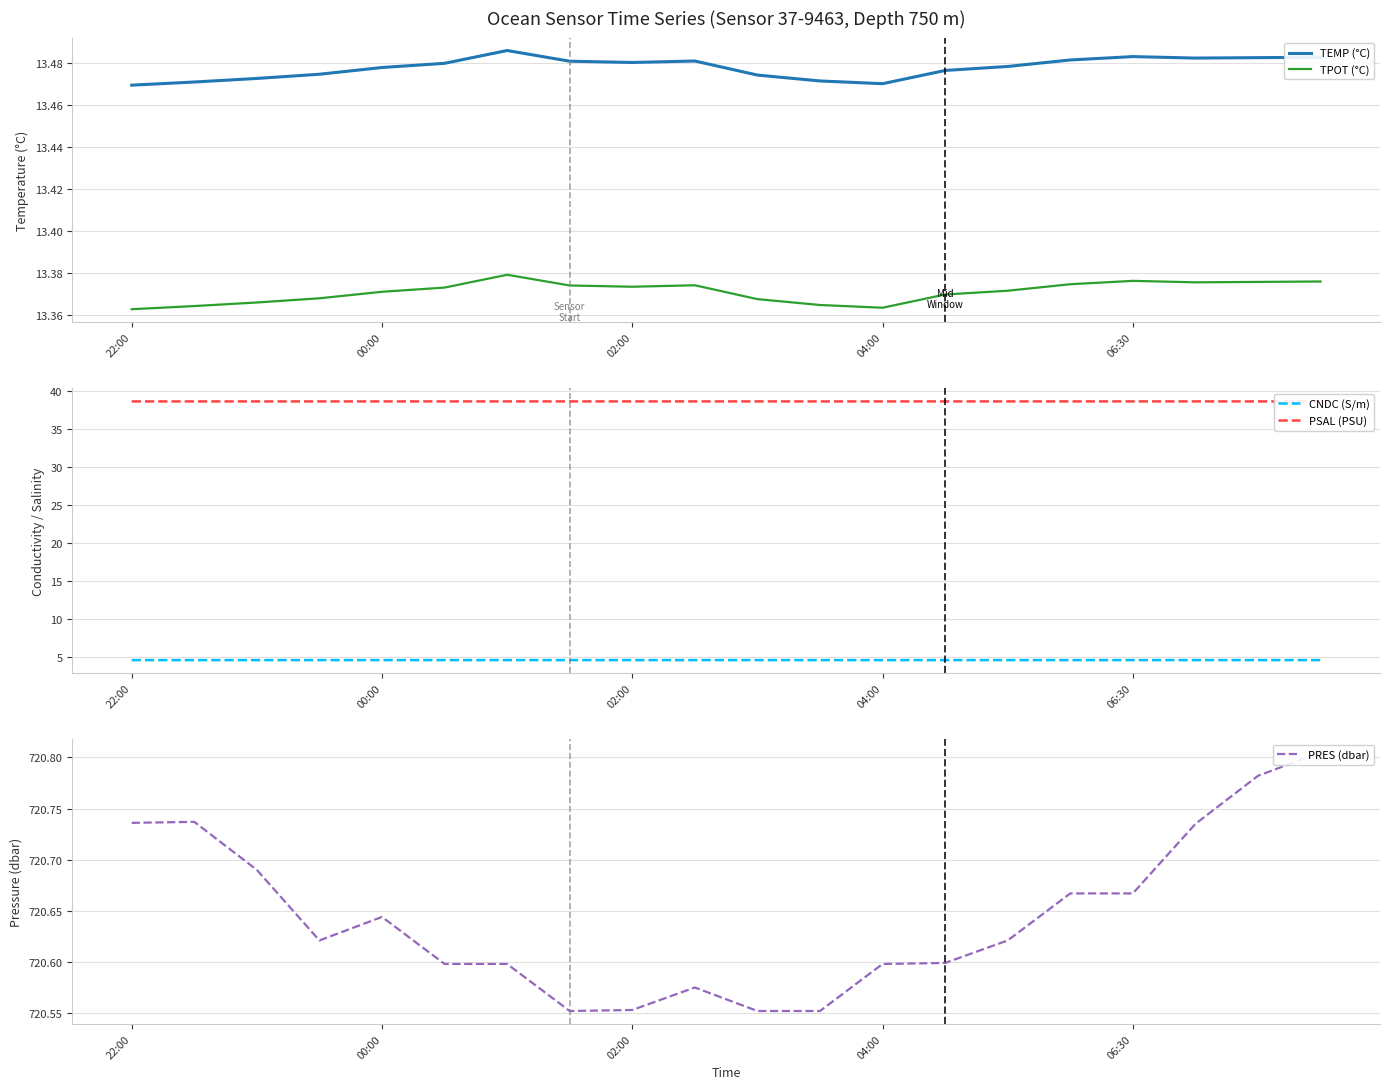

At which label is CNDC (S/m) closest to 4?

22:00